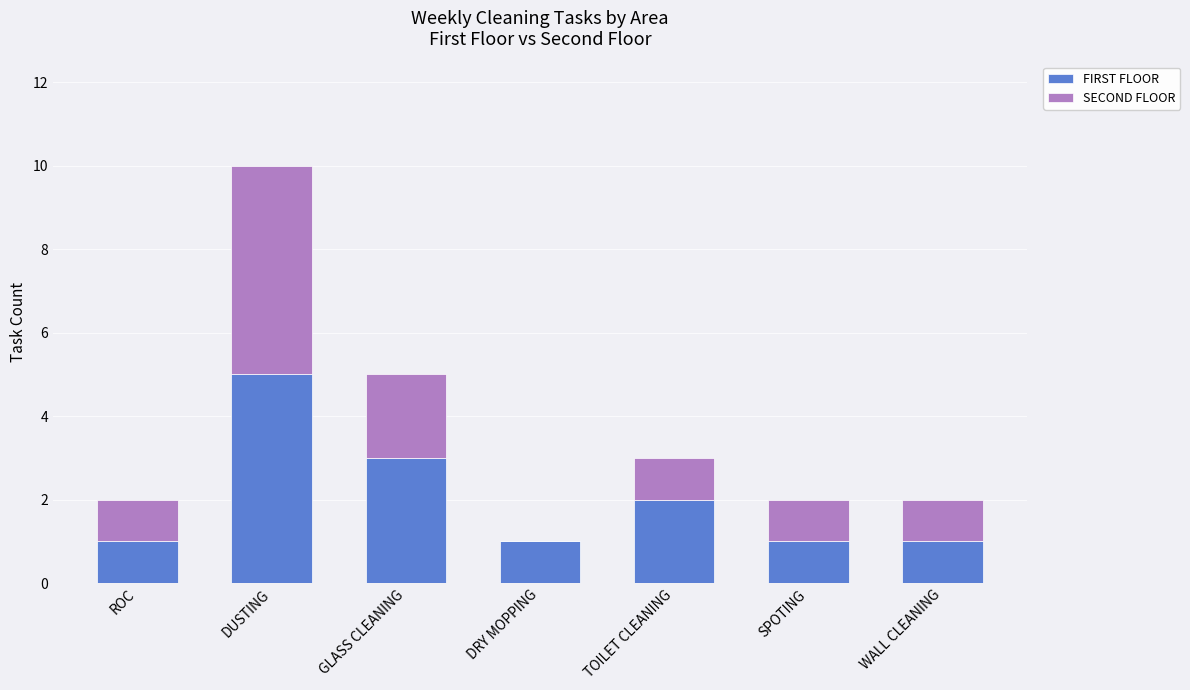

The FIRST FLOOR series shows 1 at WALL CLEANING. True or false?

True